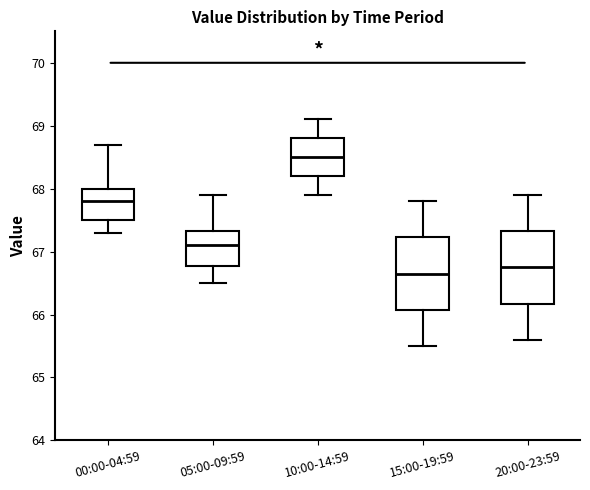

Reading left to right, transcribe this box plot: for each box, give where its median line is, the range the box spans, and where its two whiskers end, as read against the y-axis. The values are not printed on the chart, so give them approximately, as read against the axis.

00:00-04:59: median 67.8, box 67.5 to 68.0, whiskers 67.3 to 68.7
05:00-09:59: median 67.1, box 66.8 to 67.3, whiskers 66.5 to 67.9
10:00-14:59: median 68.5, box 68.2 to 68.8, whiskers 67.9 to 69.1
15:00-19:59: median 66.7, box 66.1 to 67.2, whiskers 65.5 to 67.8
20:00-23:59: median 66.8, box 66.2 to 67.3, whiskers 65.6 to 67.9